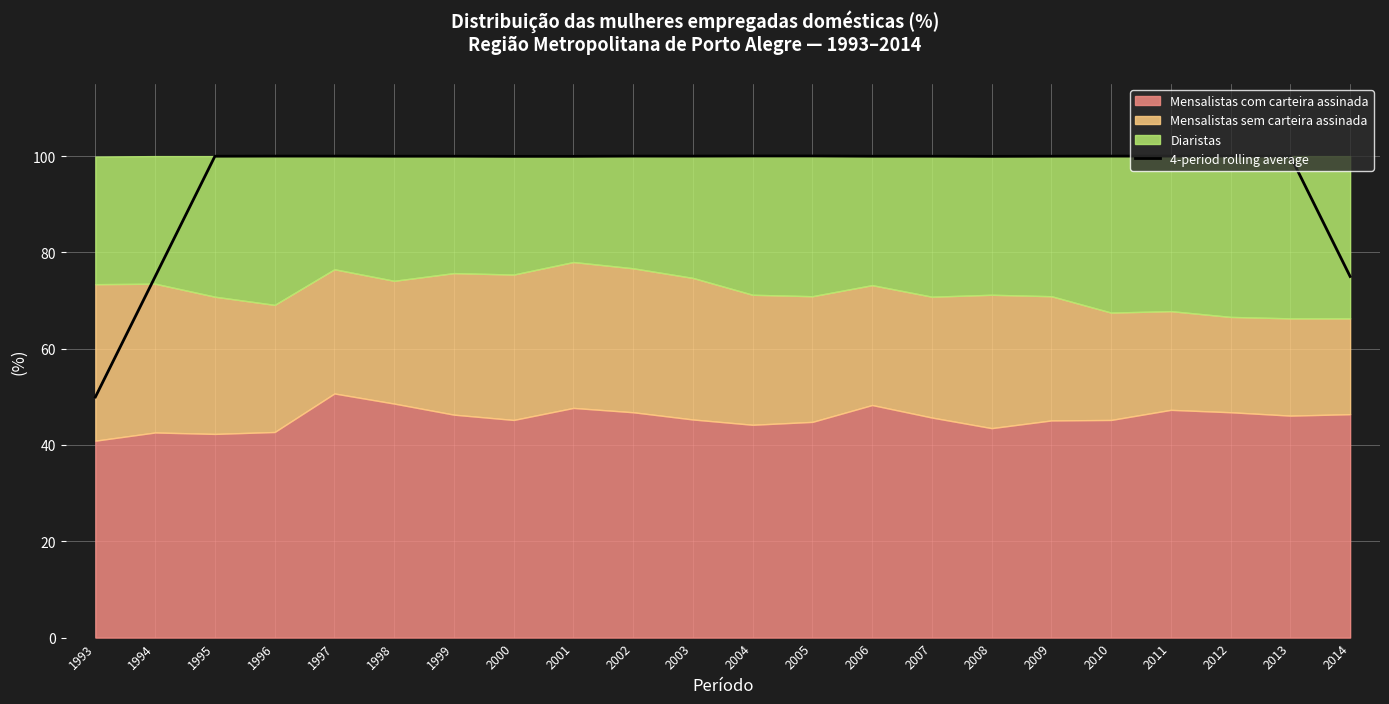

At which label is the value closest to 75?

2014